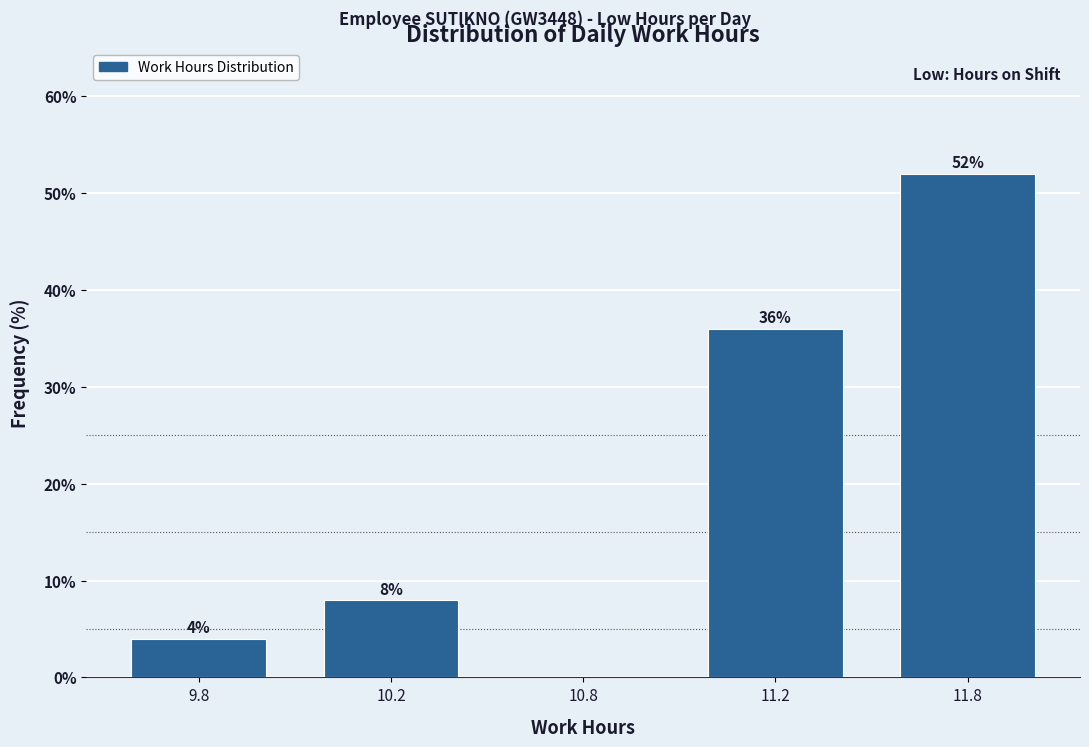

Reading left to right, list all the values displayed in this chart.

9.8=4	10.2=8	10.8=0	11.2=36	11.8=52